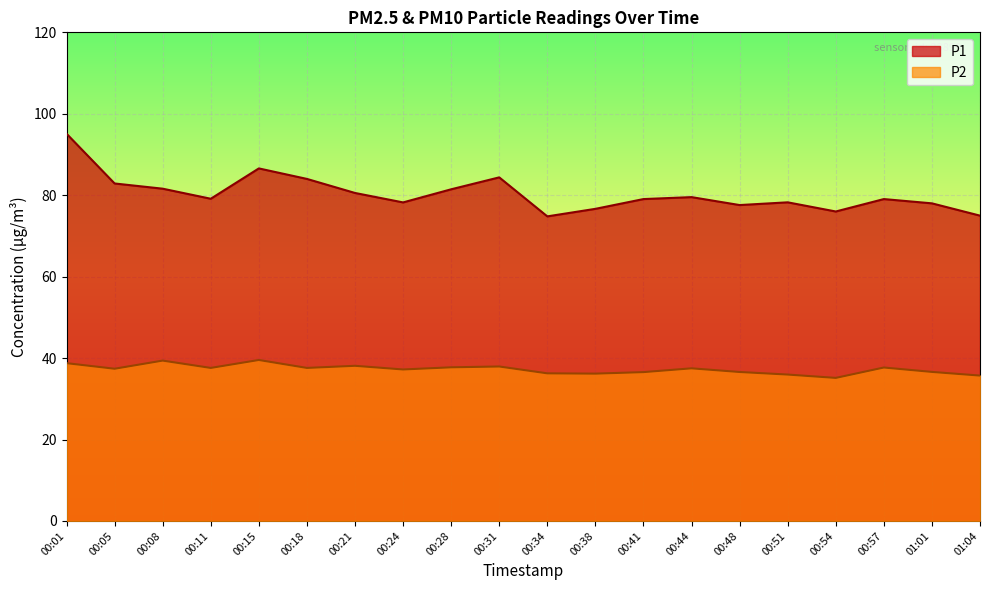

What is the minimum value shown in the chart?

35.1